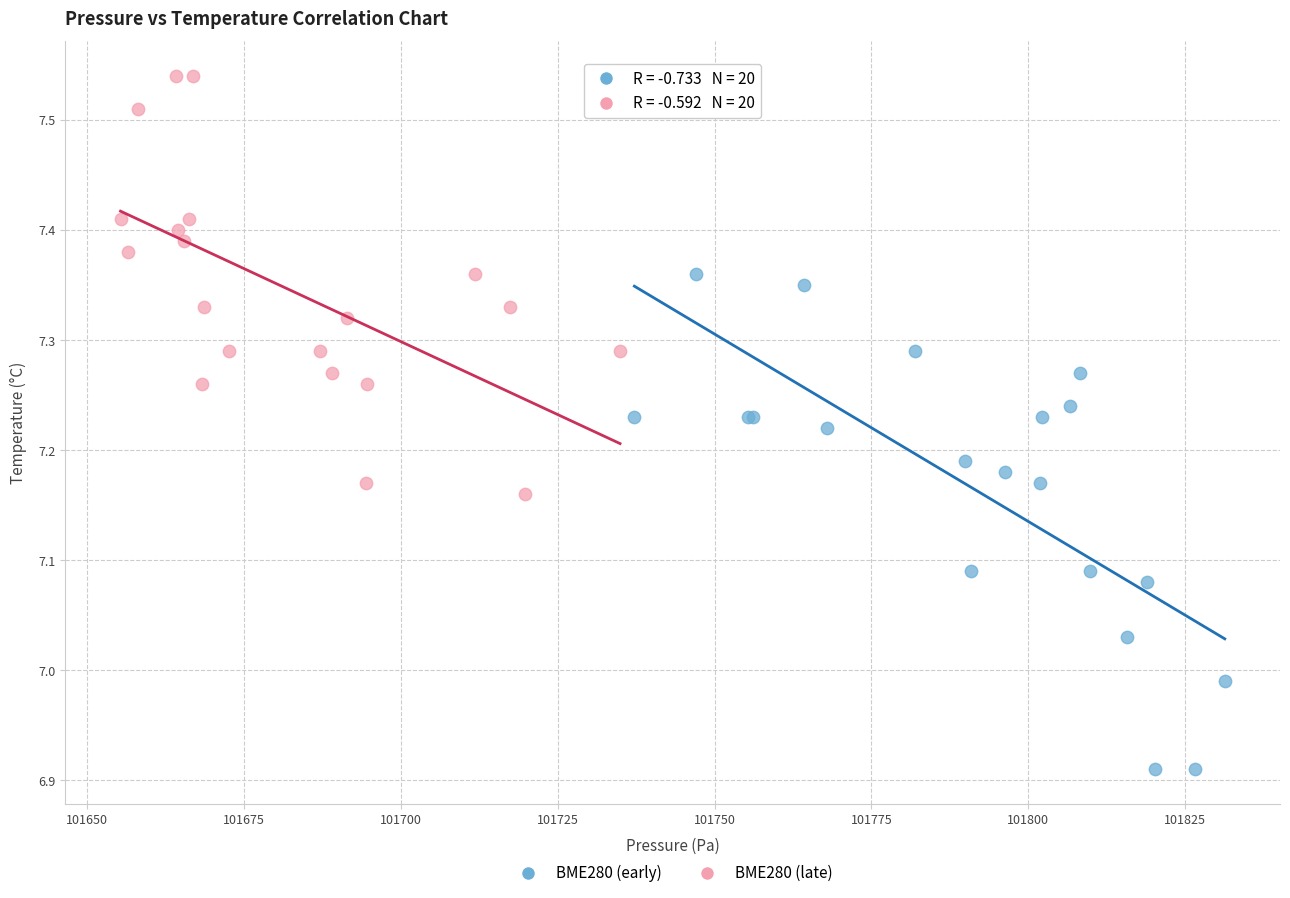

Which series has the widest spread of Y values?

BME280 (early)